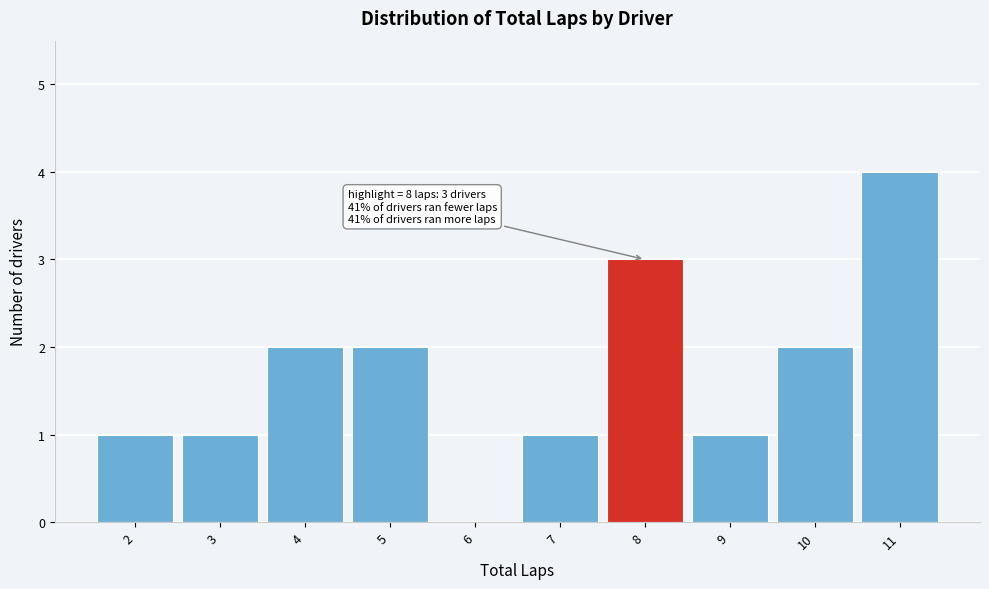

Which range on the x-axis has the tallest bar?

10.5 to 11.5